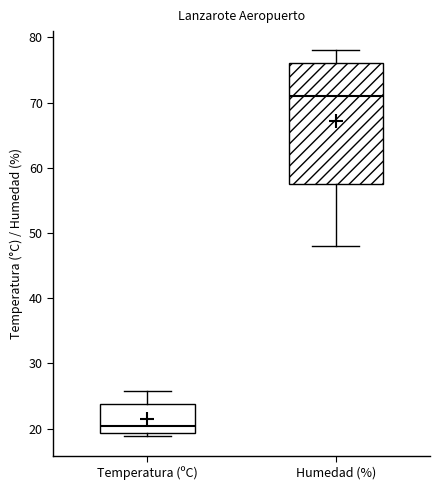

Which box's median line is the highest?

Humedad (%)